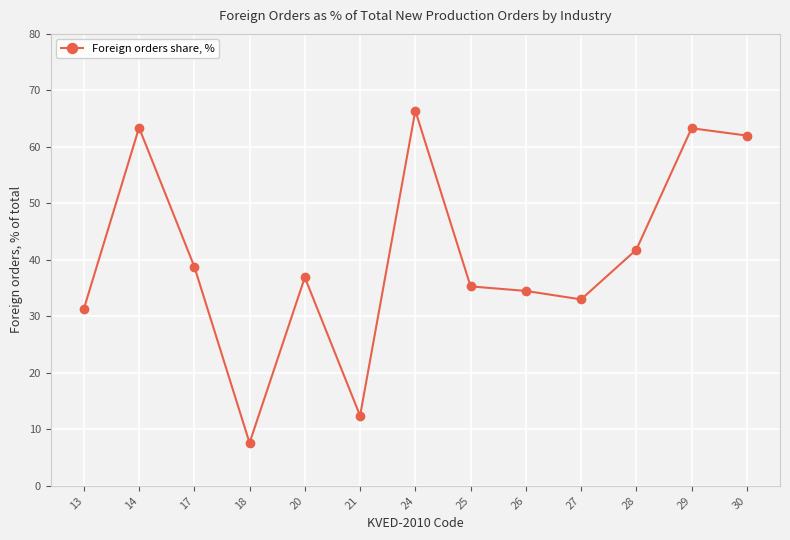

What is the approximate value at 20?

36.9